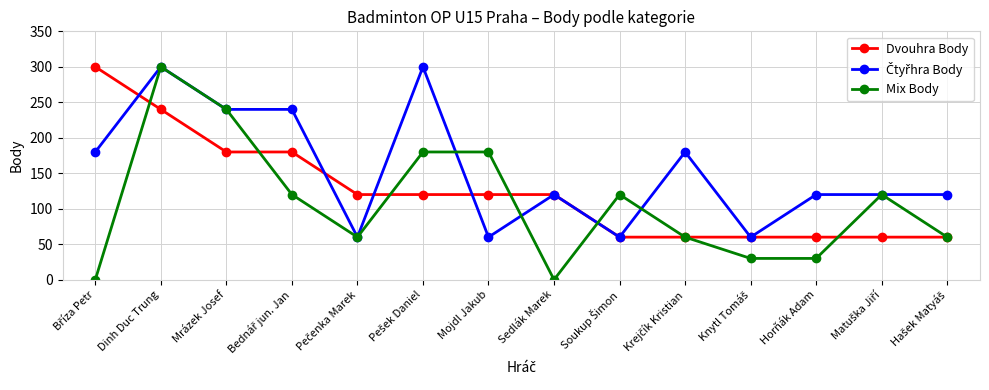

What is the total value across all series at Mrázek Josef?

660